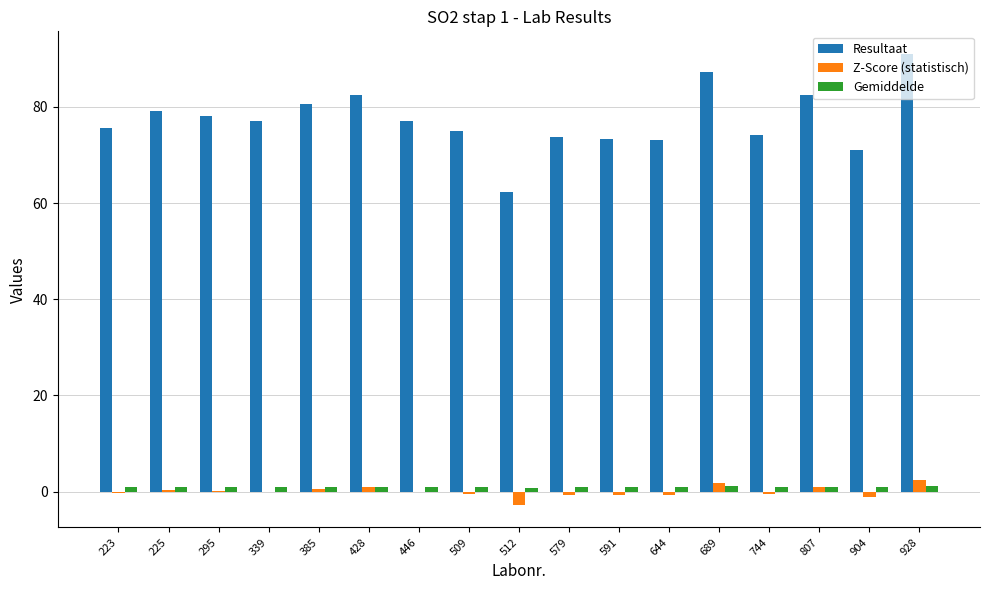

What is the greatest value displayed?

91.0